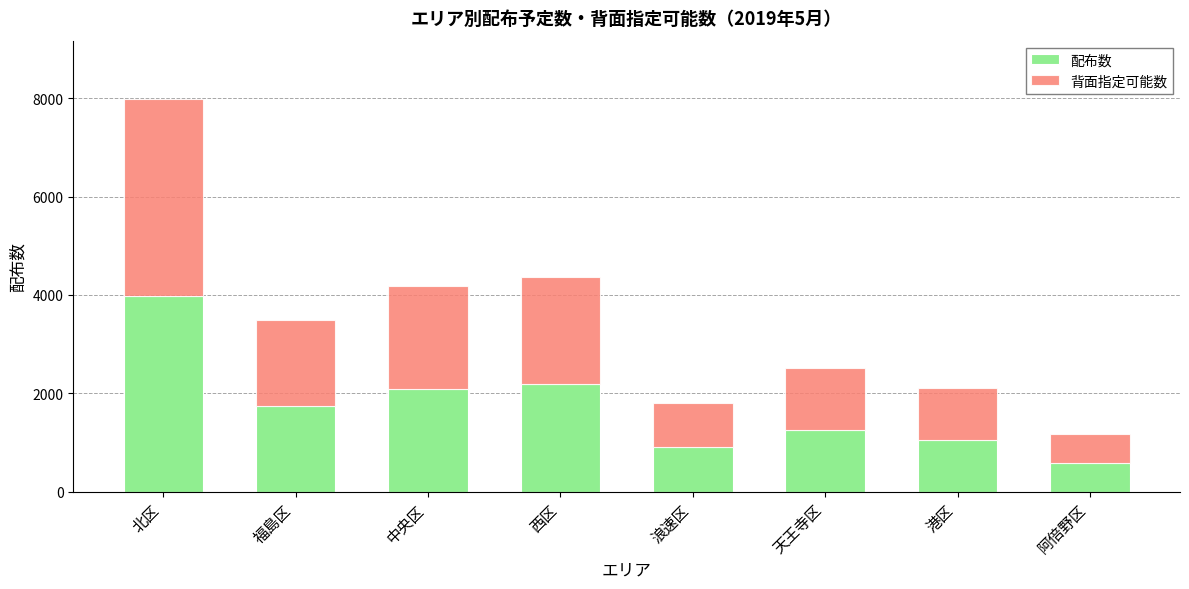

Which category has the lowest value in the 配布数 series?

阿倍野区